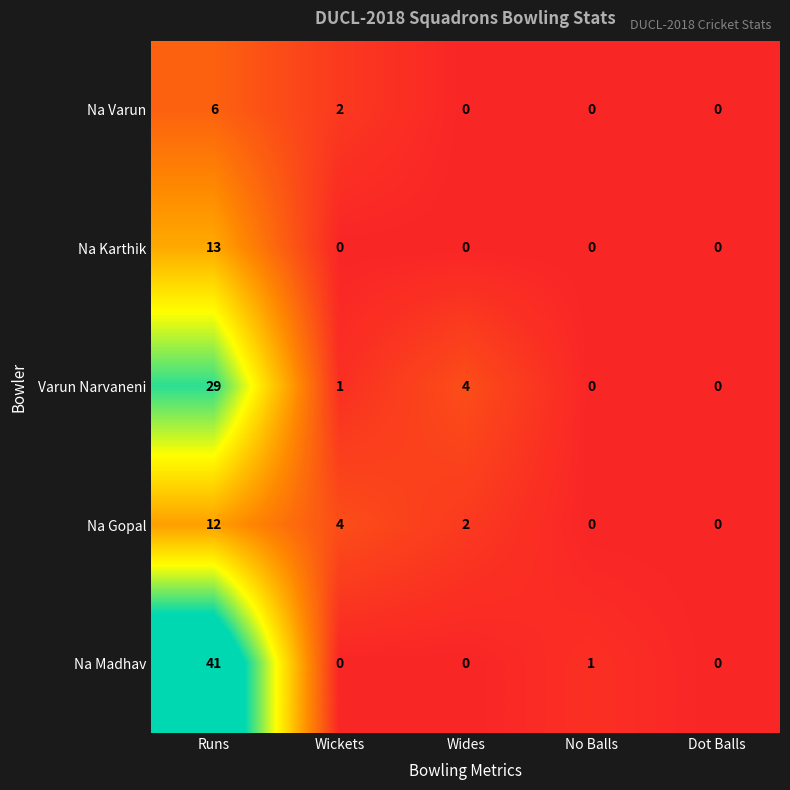

What is the maximum value for Na Gopal?

12